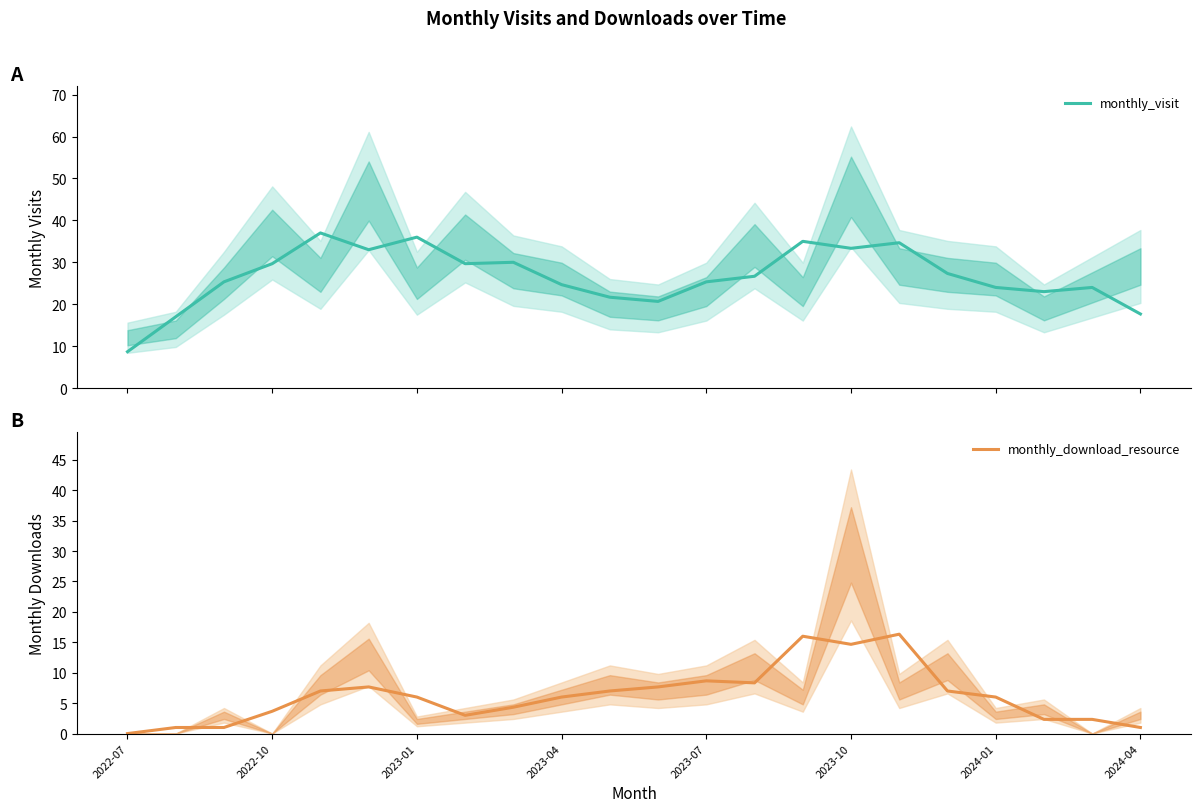

What is the value of the monthly_visit point at the 14th from the left?

26.7